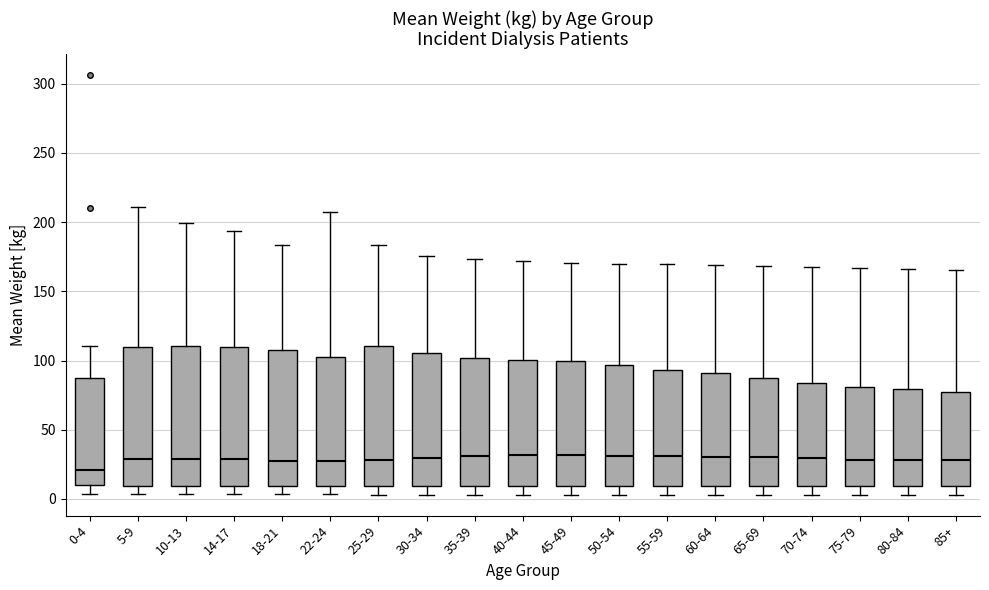

Reading left to right, read every box against the y-axis: the position of its median line, the range the box covers, and the ends of its whiskers. The values are not printed on the chart, so give them approximately, as read against the axis.

0-4: median 20, box 10 to 85, whiskers 5 to 110
5-9: median 30, box 10 to 110, whiskers 5 to 210
10-13: median 30, box 10 to 110, whiskers 5 to 200
14-17: median 30, box 10 to 110, whiskers 5 to 195
18-21: median 30, box 10 to 110, whiskers 5 to 185
22-24: median 25, box 10 to 105, whiskers 5 to 205
25-29: median 30, box 10 to 110, whiskers 5 to 185
30-34: median 30, box 10 to 105, whiskers 5 to 175
35-39: median 30, box 10 to 100, whiskers 5 to 175
40-44: median 30, box 10 to 100, whiskers 5 to 170
45-49: median 30, box 10 to 100, whiskers 5 to 170
50-54: median 30, box 10 to 95, whiskers 5 to 170
55-59: median 30, box 10 to 95, whiskers 5 to 170
60-64: median 30, box 10 to 90, whiskers 5 to 170
65-69: median 30, box 10 to 85, whiskers 5 to 170
70-74: median 30, box 10 to 85, whiskers 5 to 170
75-79: median 30, box 10 to 80, whiskers 5 to 165
80-84: median 30, box 10 to 80, whiskers 5 to 165
85+: median 30, box 10 to 75, whiskers 5 to 165